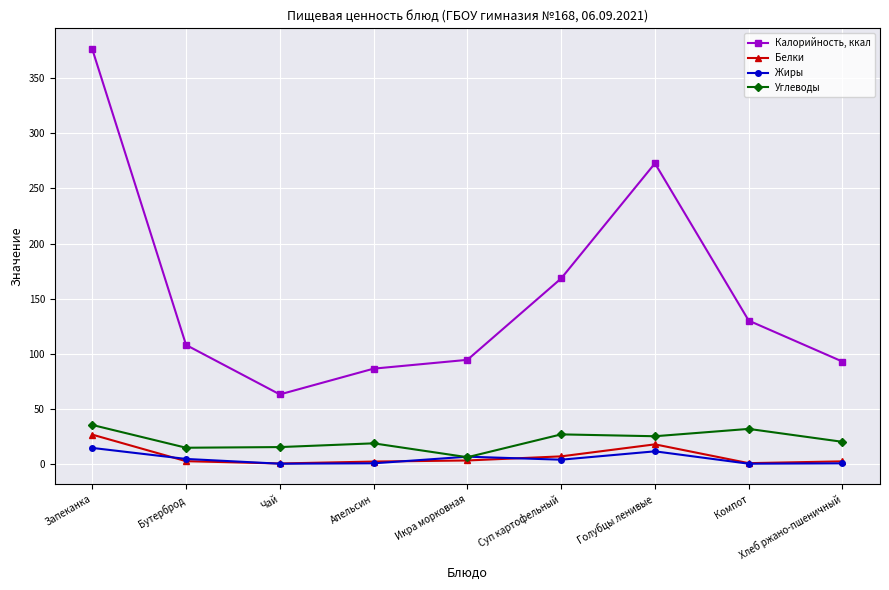

What is the label of the 5th point from the right?

Икра морковная